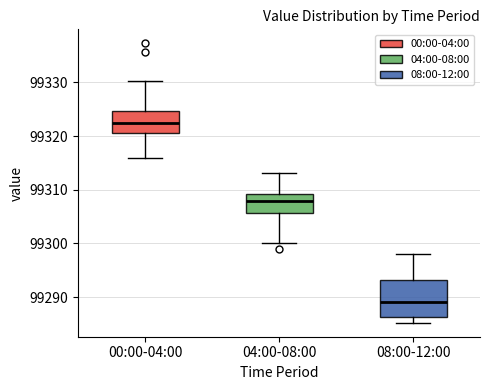

Which box is the tallest, from its lower edge to its upper edge?

08:00-12:00